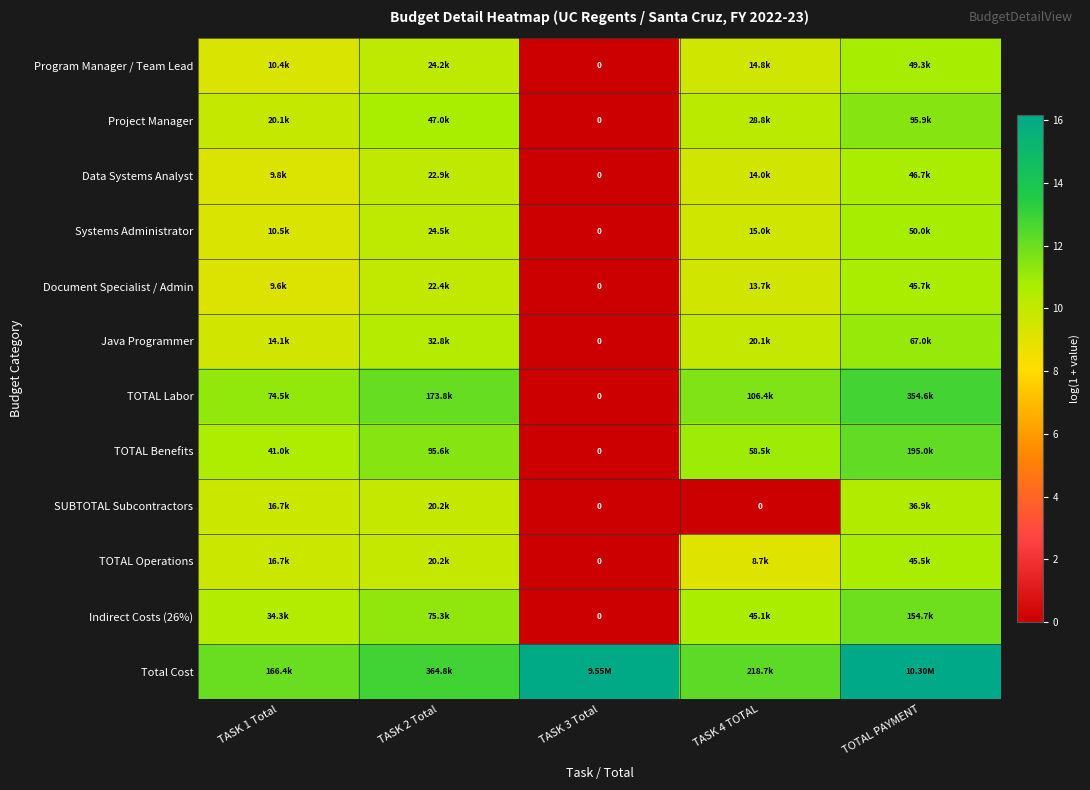

How many values in Data Systems Analyst are above zero?

4